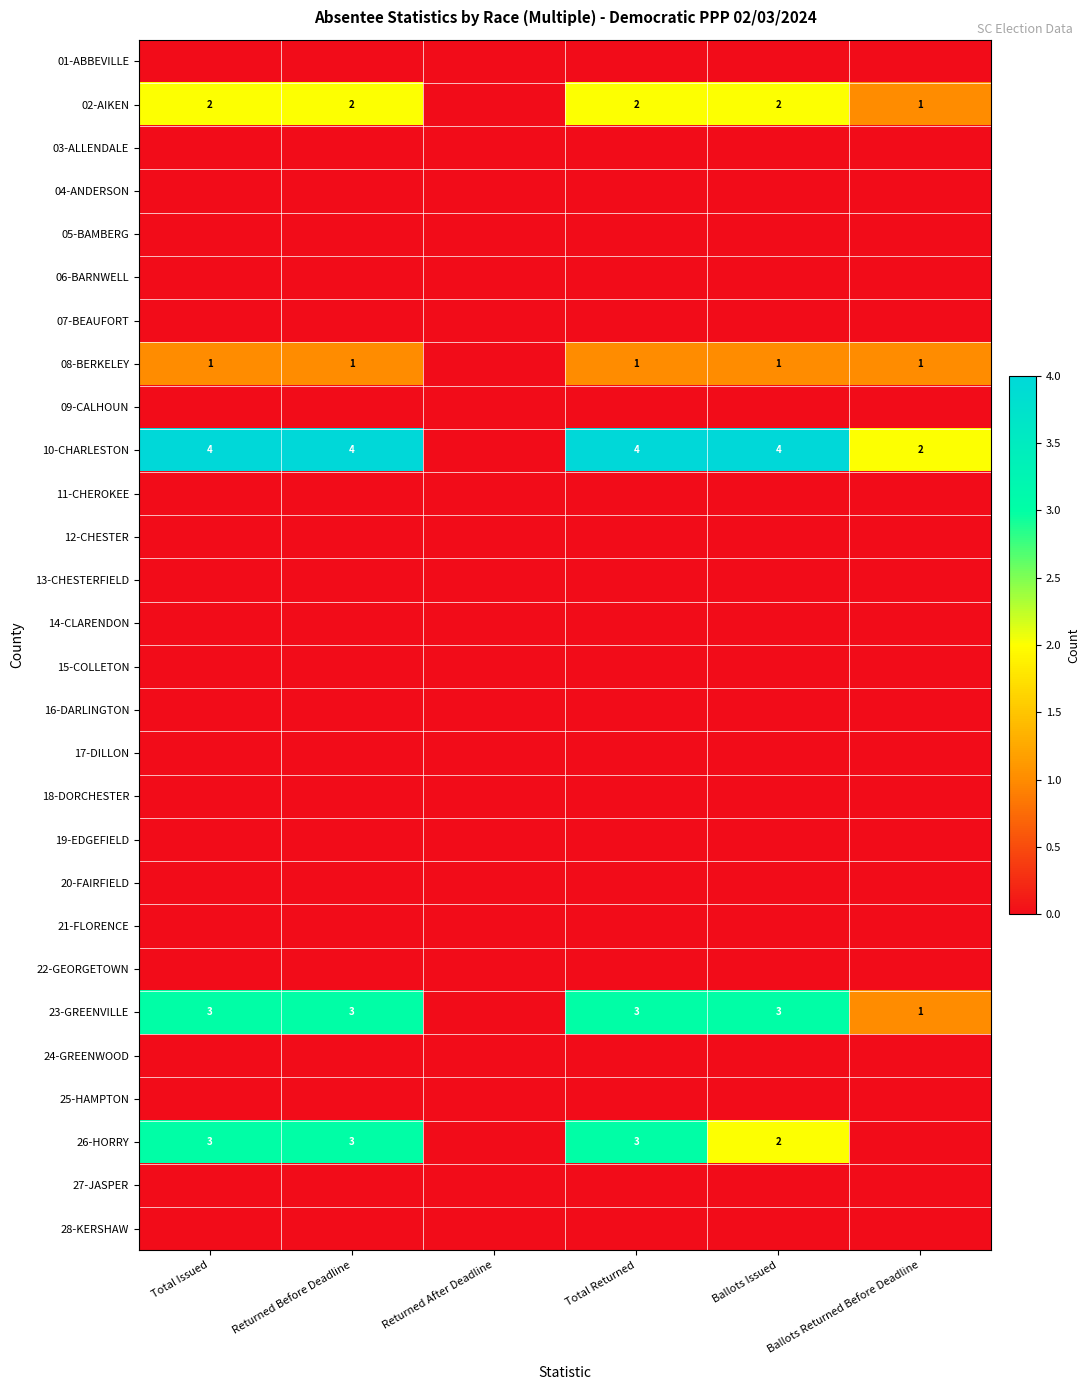

Is it true that 23-GREENVILLE equals 2 at Total Returned?

False